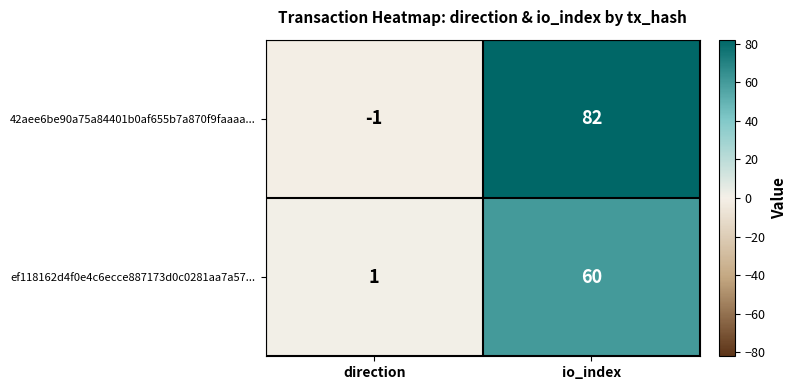

Rank the series by their maximum value, from lowest to highest.

ef118162d4f0e4c6ecce887173d0c0281aa7a57..., 42aee6be90a75a84401b0af655b7a870f9faaaa...